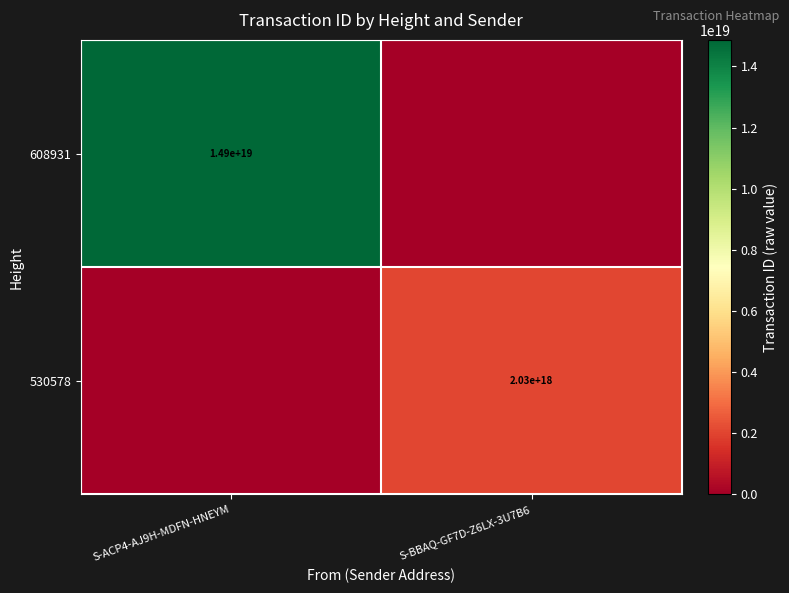

True or false: 530578 has a value of 446897174243966720 at S-BBAQ-GF7D-Z6LX-3U7B6.

False